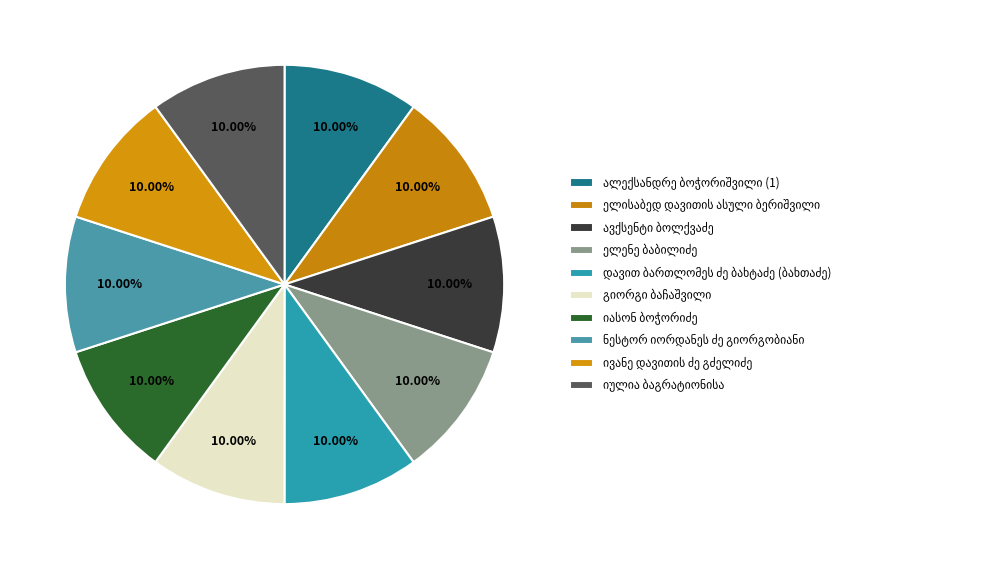

Rank the categories by value from highest to lowest.

ალექსანდრე ბოჭორიშვილი (1), ელისაბედ დავითის ასული ბერიშვილი, ავქსენტი ბოლქვაძე, ელენე ბაბილიძე, დავით ბართლომეს ძე ბახტაძე (ბახთაძე), გიორგი ბაჩაშვილი, იასონ ბოჭორიძე, იულია ბაგრატიონისა, ნესტორ იორდანეს ძე გიორგობიანი, ივანე დავითის ძე გძელიძე